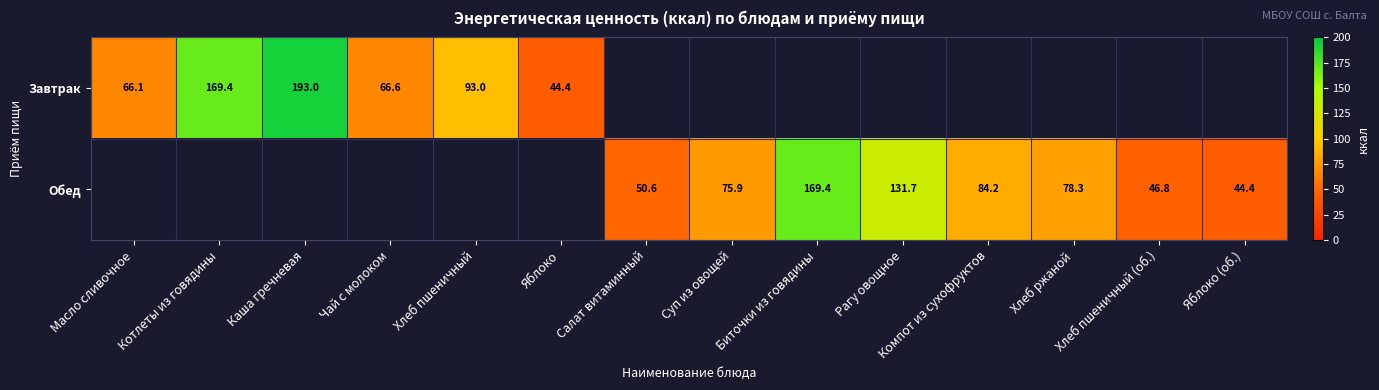

The Обед series shows 78.3 at Хлеб ржаной. True or false?

True